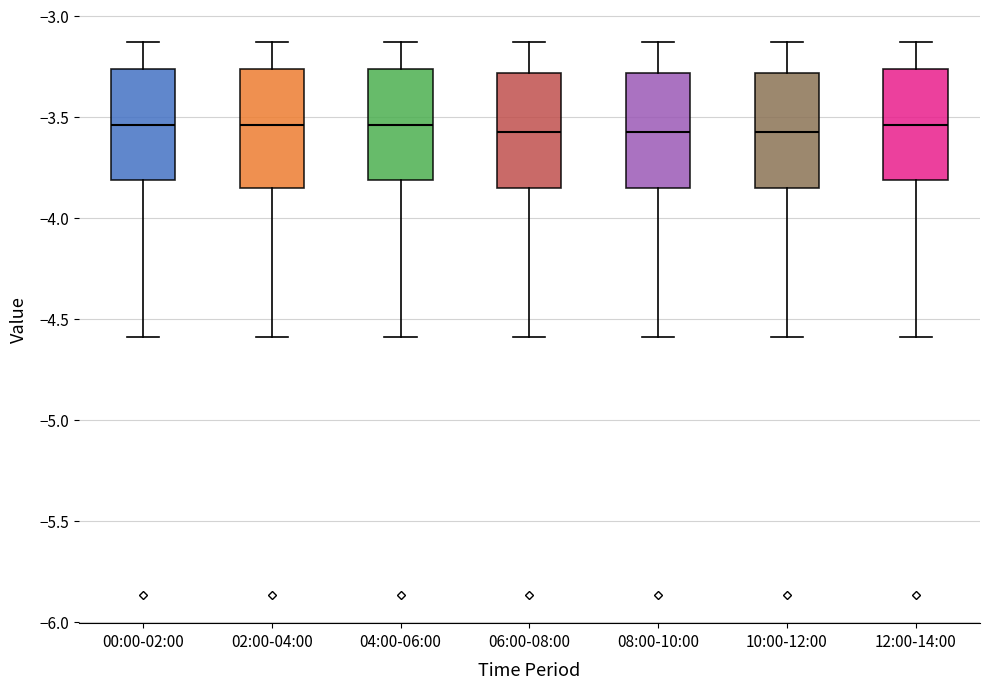

Where does the upper whisker of the box for 00:00-02:00 end on the y-axis? The values are not printed on the chart, so give them approximately, as read against the axis.

-3.15